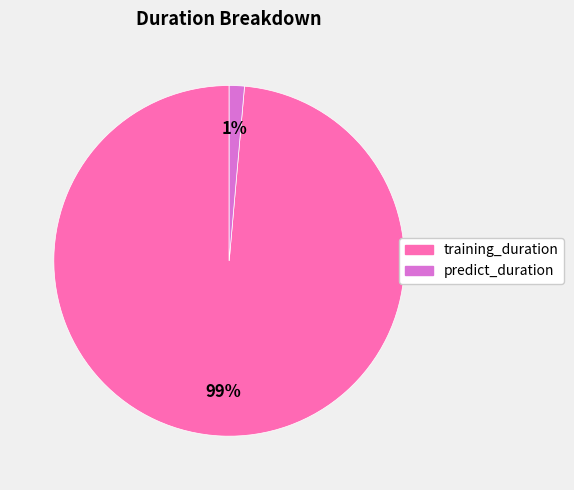

Combined, do predict_duration and training_duration account for over 50%?

Yes